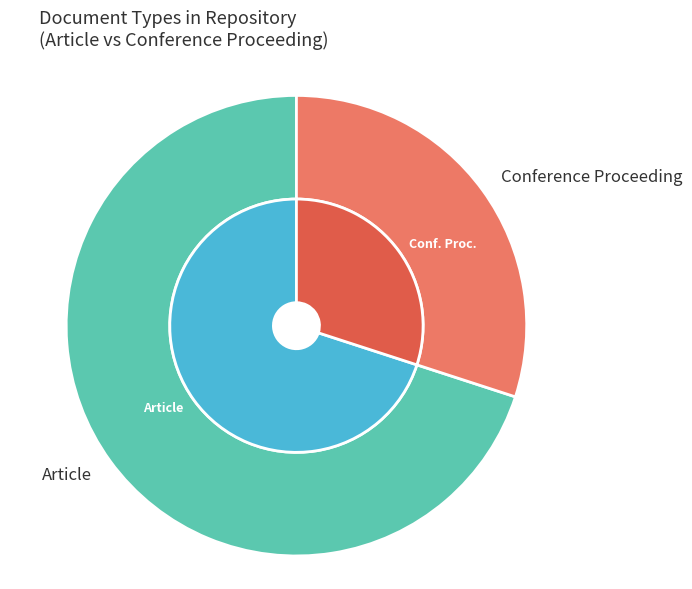

What is the change in value from Article to Conference Proceeding?

-8